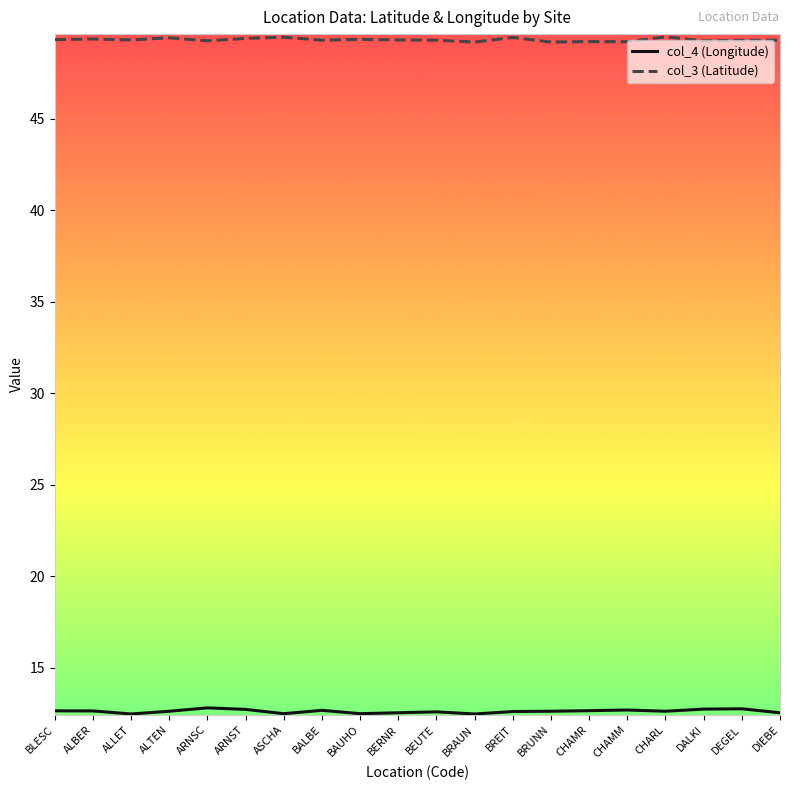

True or false: col_4 (Longitude) and col_3 (Latitude) intersect in this chart.

False